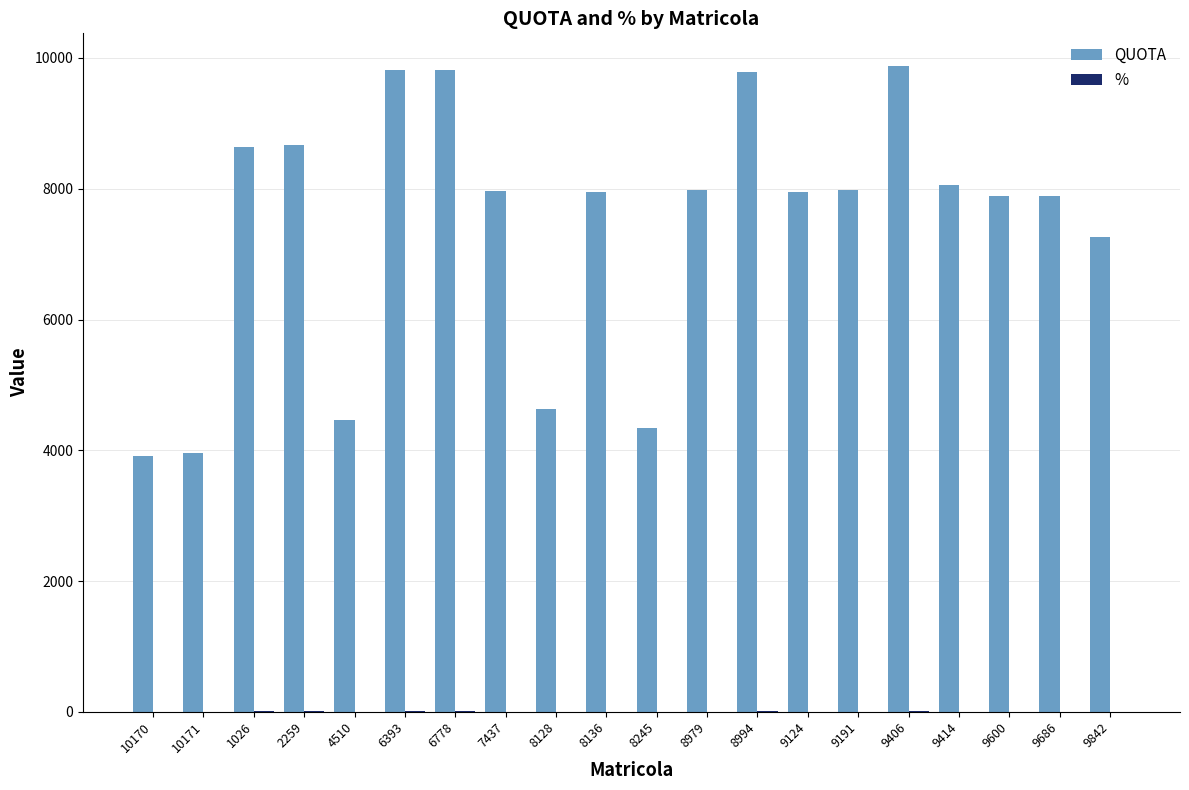

True or false: QUOTA has a value of 2575.4 at 8245.

False